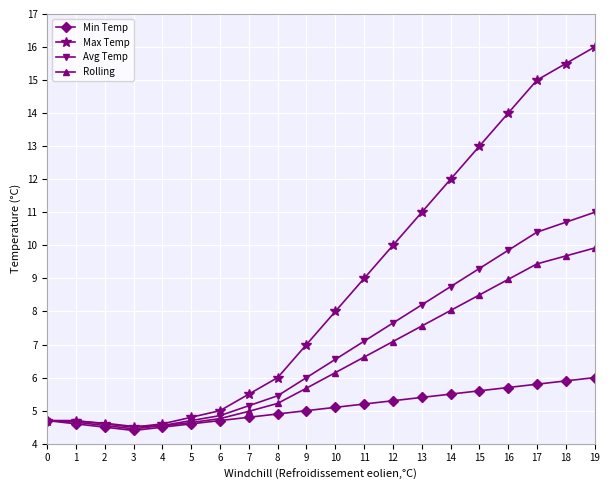

How many data points in Rolling are less than 6?

10